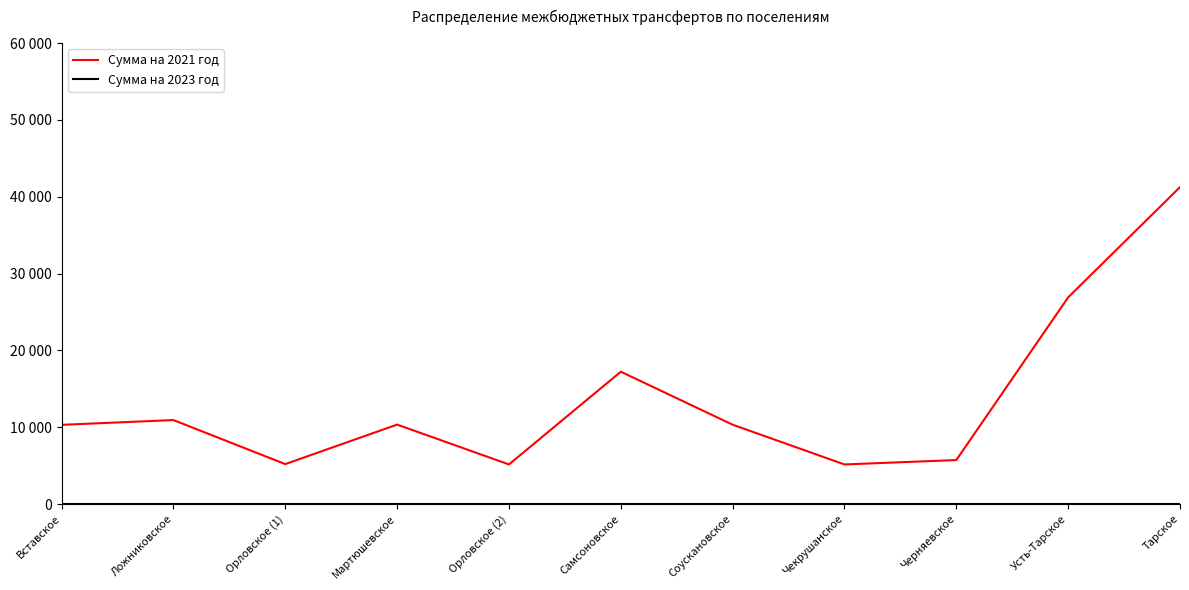

What is the maximum value for Сумма на 2021 год?

41253.6